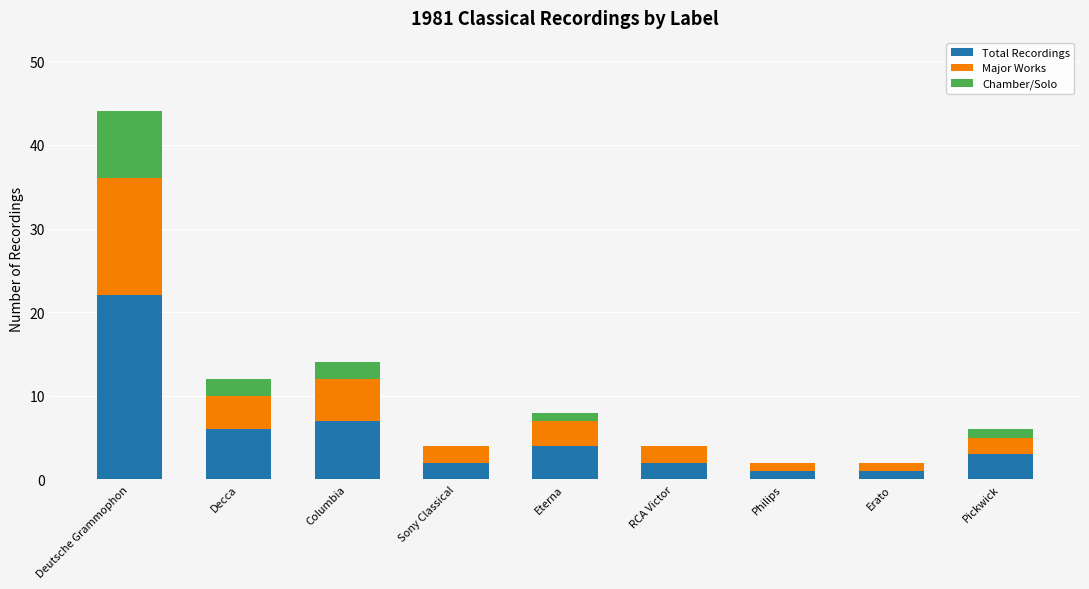

What is the highest value of the Total Recordings series?

22